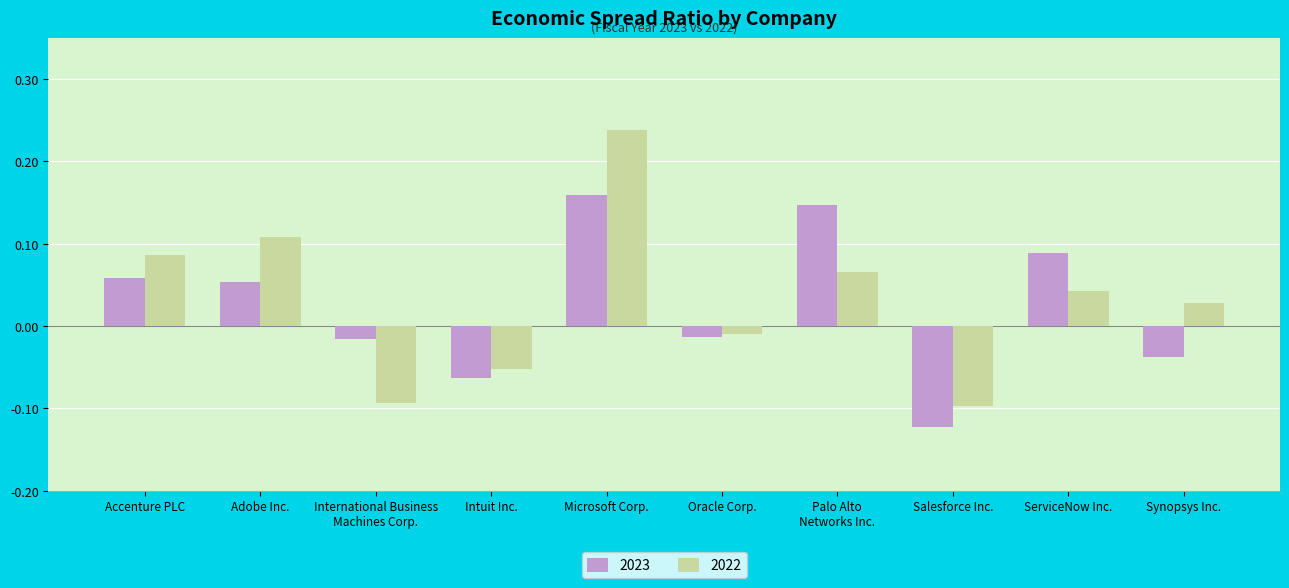

Rank the series at Adobe Inc. from lowest to highest value.

2023, 2022